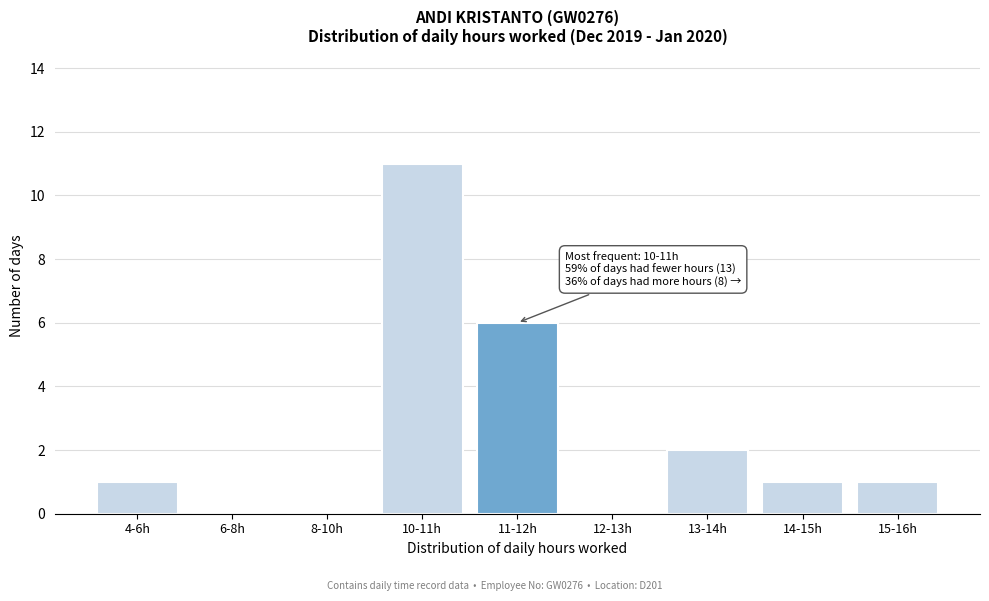

Reading left to right, transcribe all the data shown in this chart.

4-6h=1	6-8h=0	8-10h=0	10-11h=11	11-12h=6	12-13h=0	13-14h=2	14-15h=1	15-16h=1